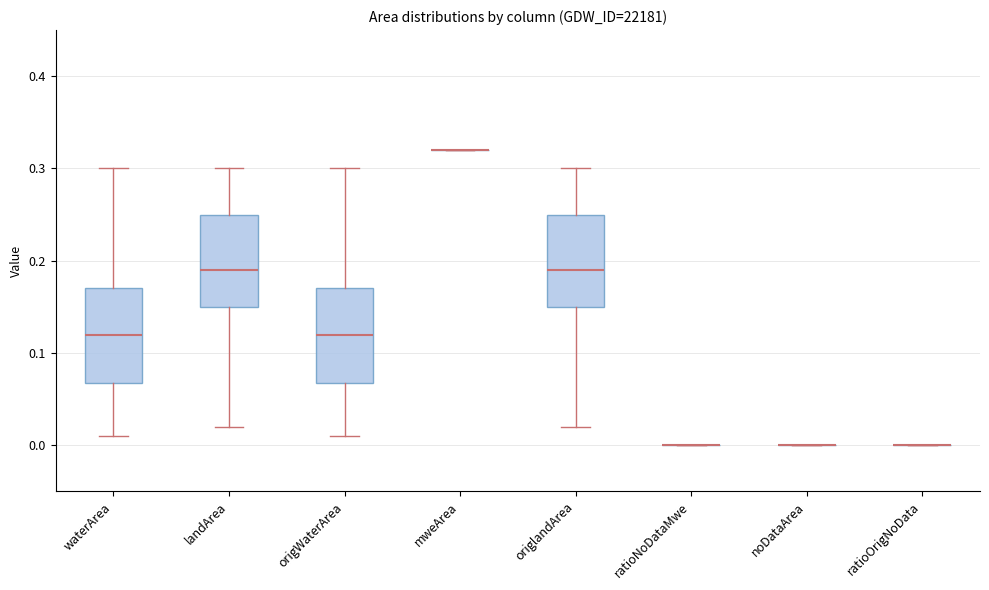

Reading left to right, read every box against the y-axis: the position of its median line, the range the box covers, and the ends of its whiskers. The values are not printed on the chart, so give them approximately, as read against the axis.

waterArea: median 0.12, box 0.07 to 0.17, whiskers 0.01 to 0.30
landArea: median 0.19, box 0.15 to 0.25, whiskers 0.02 to 0.30
origWaterArea: median 0.12, box 0.07 to 0.17, whiskers 0.01 to 0.30
mweArea: box collapsed to a line at 0.32, whiskers 0.32 to 0.32
origlandArea: median 0.19, box 0.15 to 0.25, whiskers 0.02 to 0.30
ratioNoDataMwe: box collapsed to a line at 0.00, whiskers 0.00 to 0.00
noDataArea: box collapsed to a line at 0.00, whiskers 0.00 to 0.00
ratioOrigNoData: box collapsed to a line at 0.00, whiskers 0.00 to 0.00